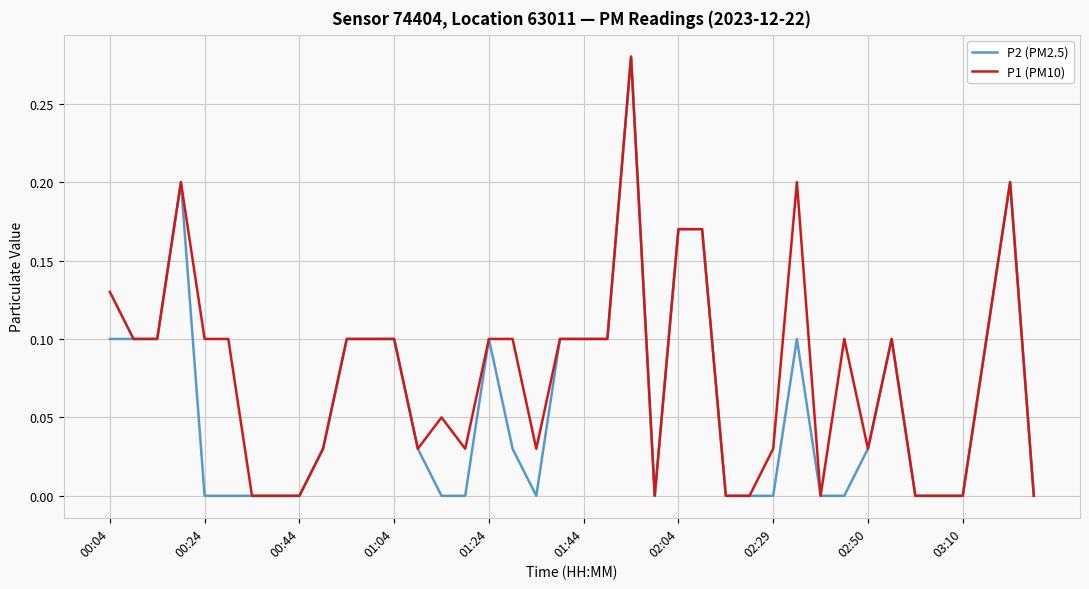

Which series has the largest total across all categories?

P1 (PM10)